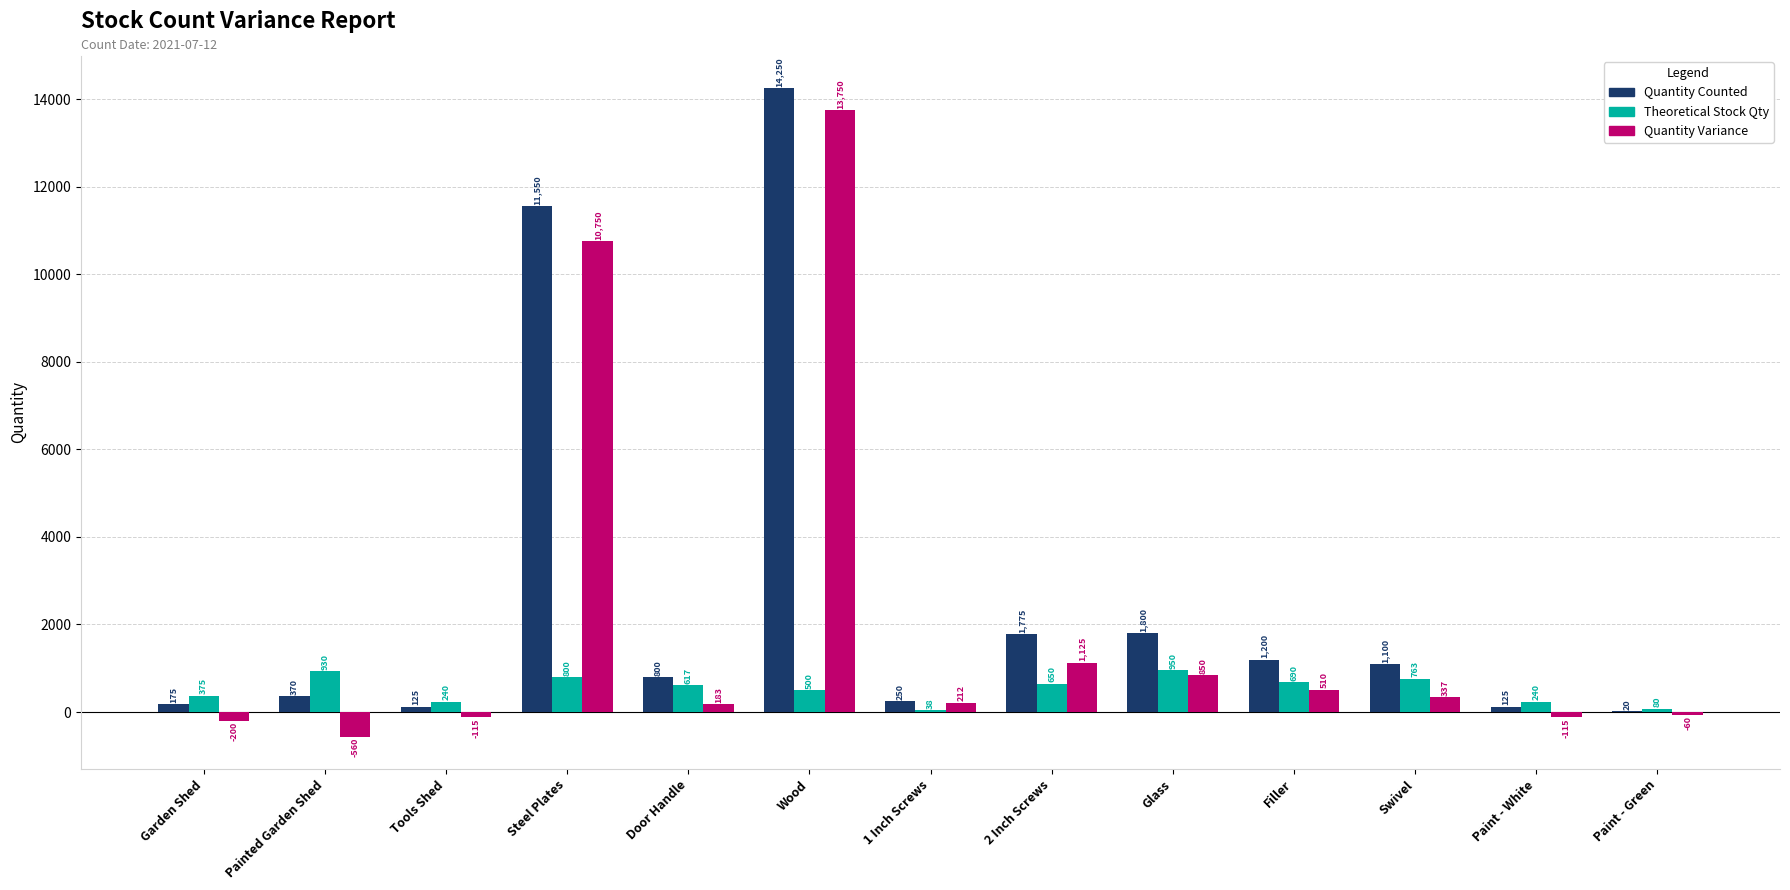

Between Painted Garden Shed and Steel Plates, which series saw the biggest shift?

Quantity Variance